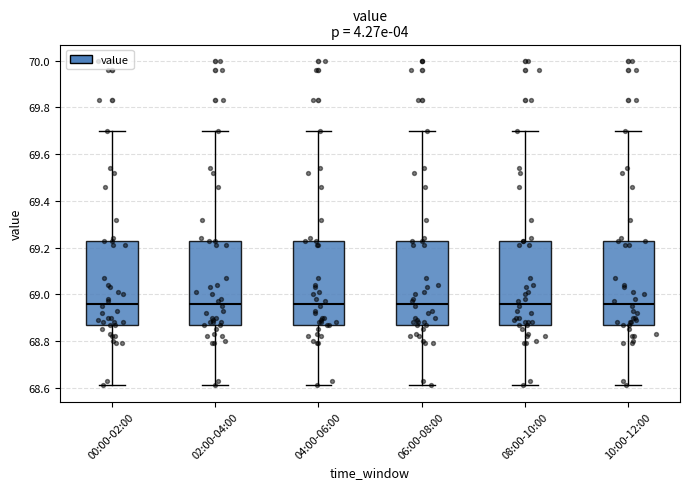

Reading left to right, read every box against the y-axis: the position of its median line, the range the box covers, and the ends of its whiskers. The values are not printed on the chart, so give them approximately, as read against the axis.

00:00-02:00: median 68.96, box 68.88 to 69.24, whiskers 68.62 to 69.70
02:00-04:00: median 68.96, box 68.88 to 69.24, whiskers 68.62 to 69.70
04:00-06:00: median 68.96, box 68.88 to 69.24, whiskers 68.62 to 69.70
06:00-08:00: median 68.96, box 68.88 to 69.24, whiskers 68.62 to 69.70
08:00-10:00: median 68.96, box 68.88 to 69.24, whiskers 68.62 to 69.70
10:00-12:00: median 68.96, box 68.88 to 69.24, whiskers 68.62 to 69.70